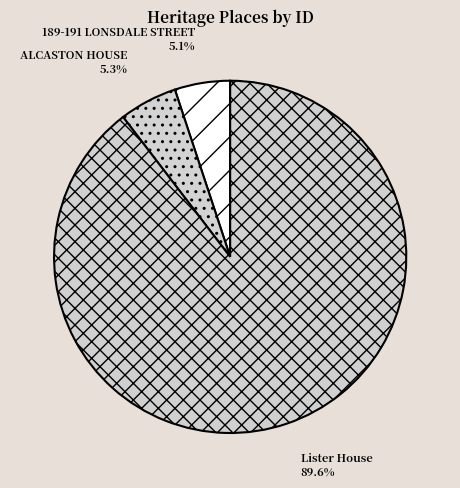

Which slice is the largest?

Lister House